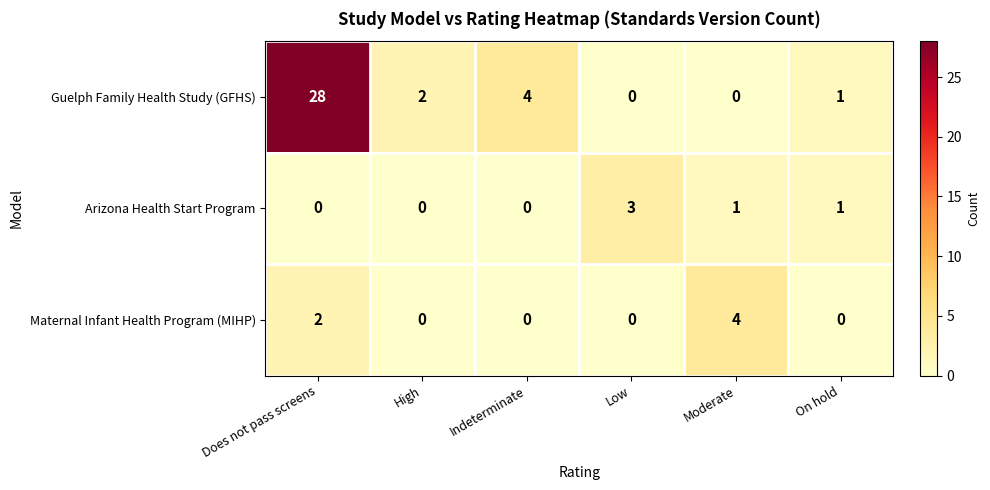

What is the spread (max minus min) of values at High?

2